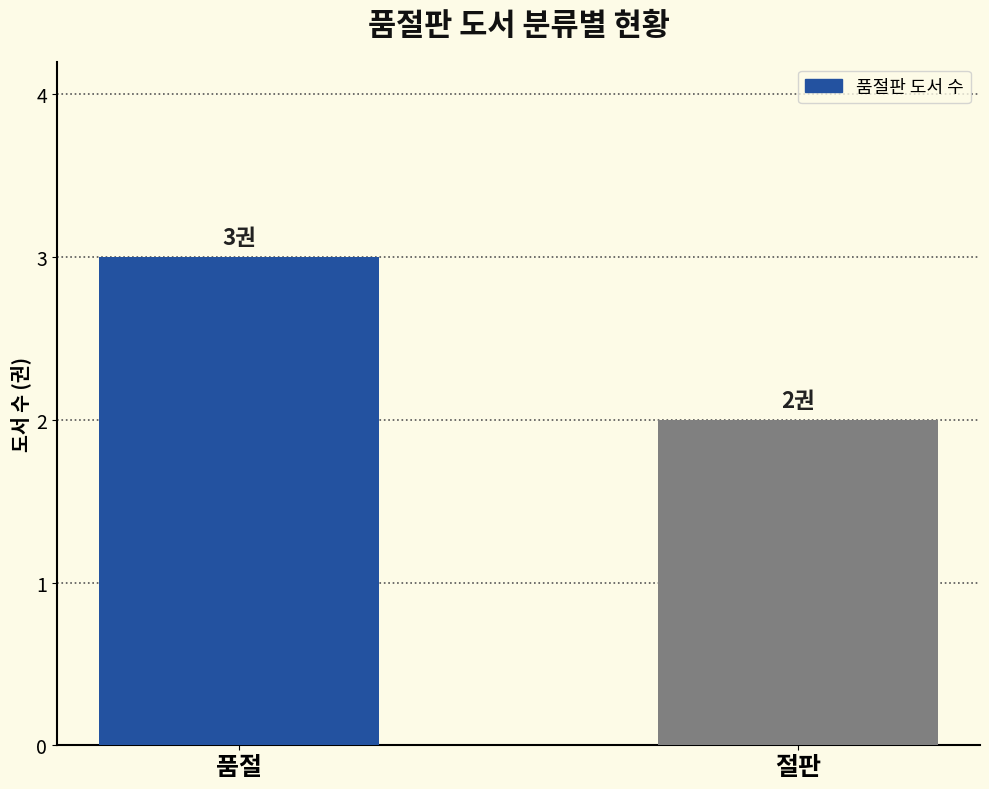

List the labels in order of value, smallest first.

절판, 품절